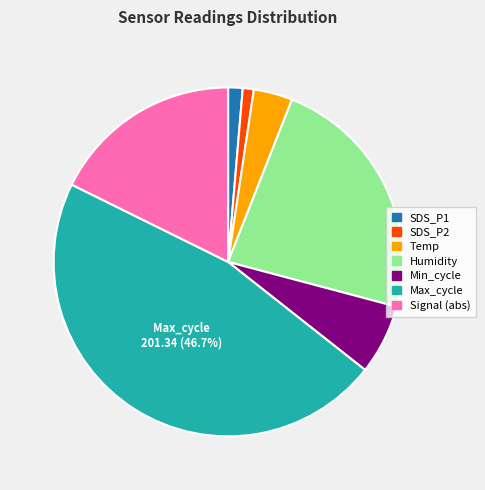

Combined, do Signal (abs) and SDS_P2 account for over 50%?

No